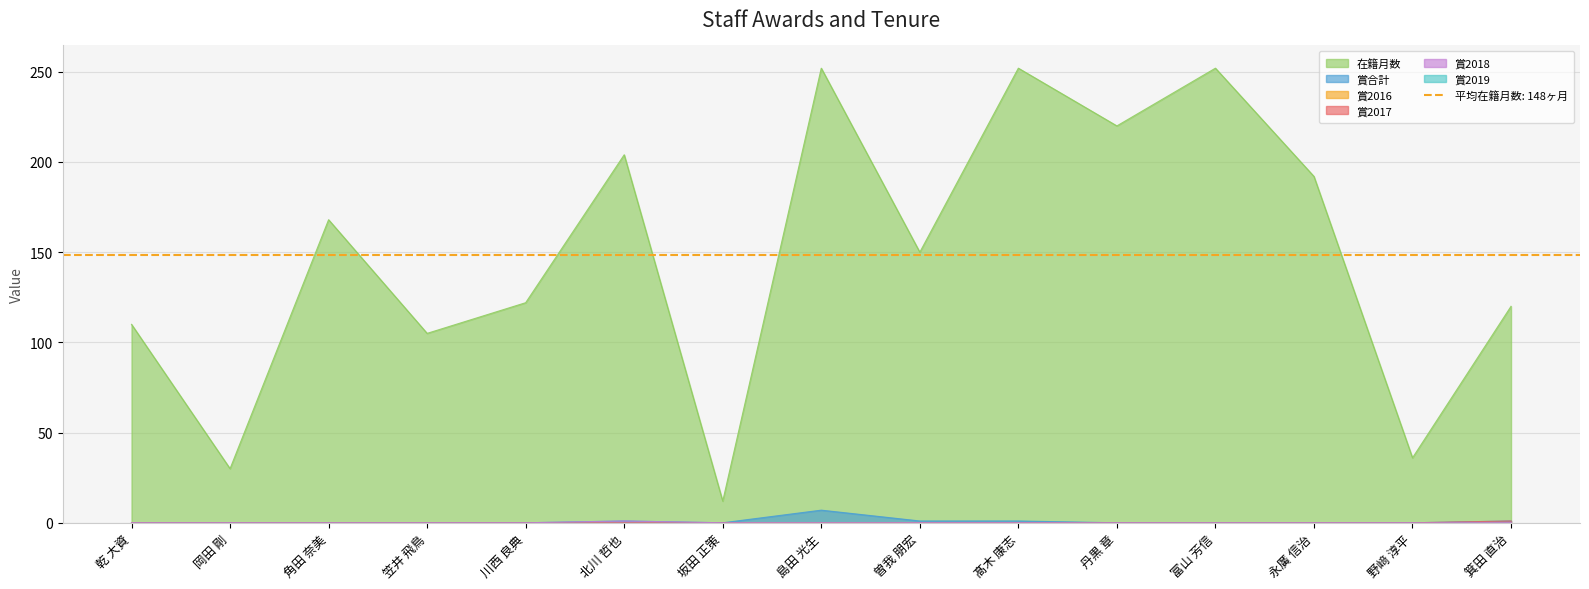

Reading left to right, list all the values displayed in this chart.

在籍月数: 110	30	168	105	122	204	12	252	150	252	220	252	192	36	120
賞合計: 0	0	0	0	0	1	0	7	1	1	0	0	0	0	1
賞2017: 0	0	0	0	0	0	0	0	0	0	0	0	0	0	1
賞2018: 0	0	0	0	0	1	0	0	0	0	0	0	0	0	0